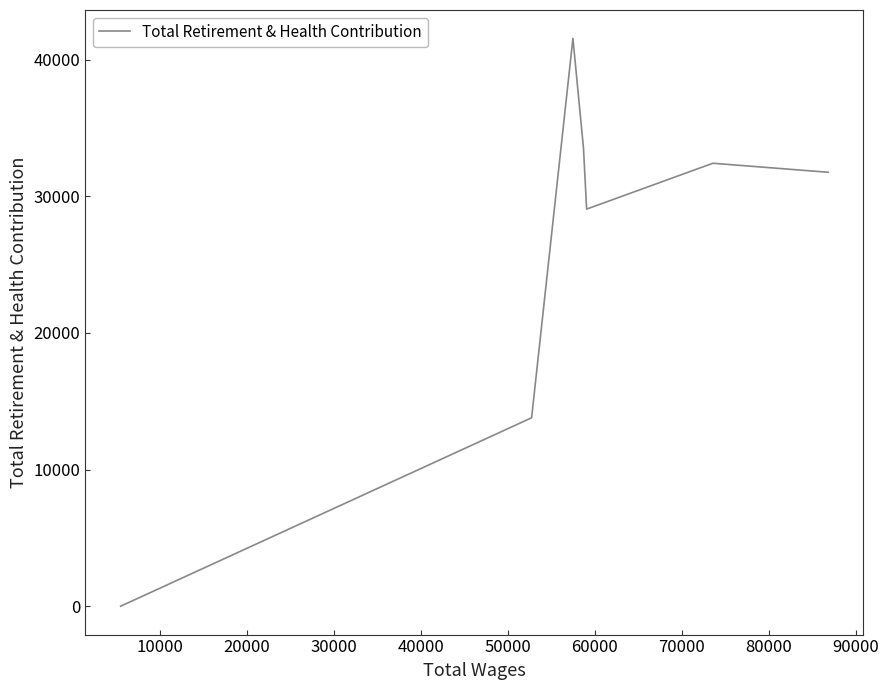

What is the difference between the second highest and minimum values?

33543